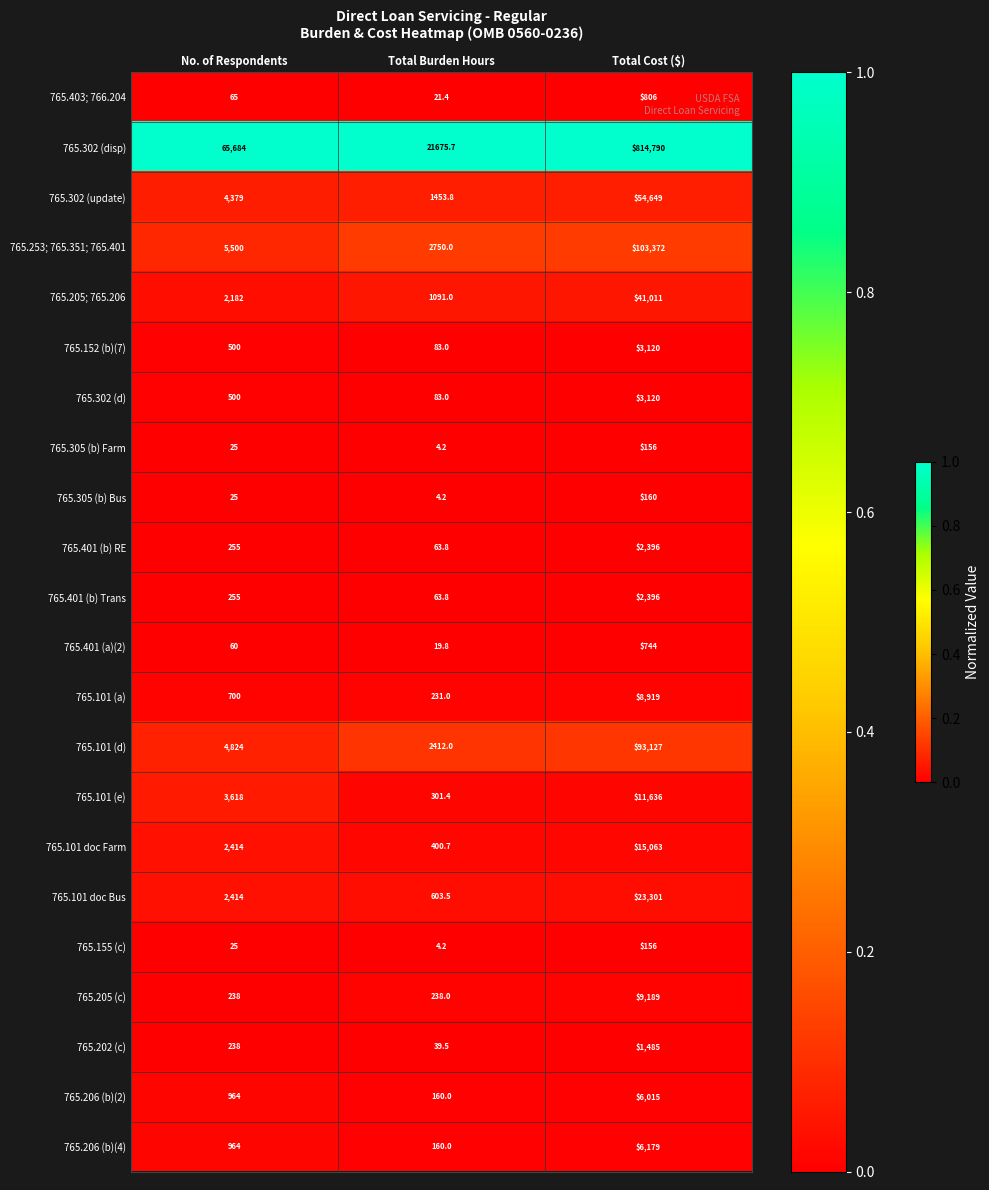

Count the number of categories in the chart.

3